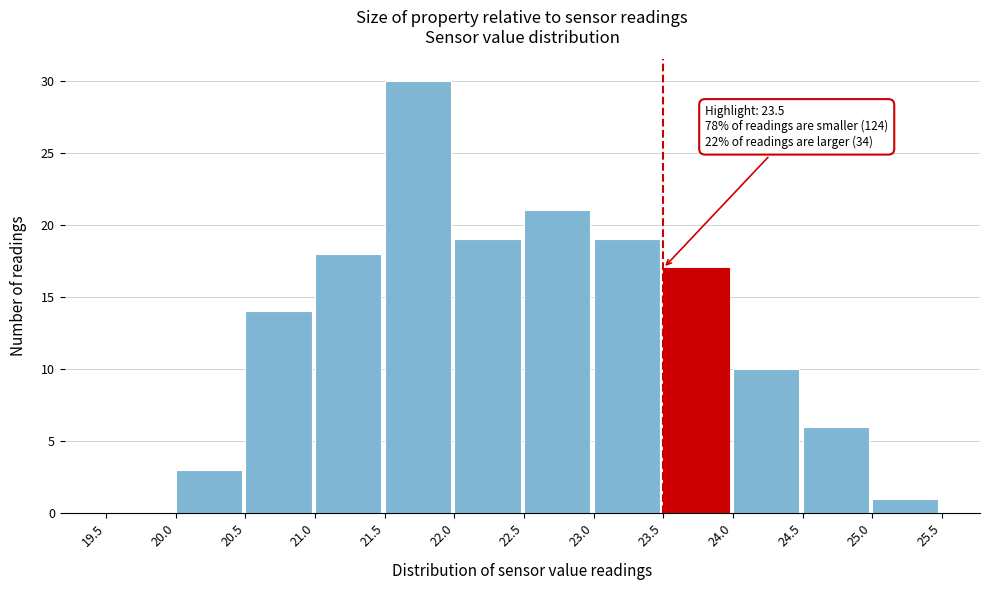

Over which range of the x-axis is the bar tallest?

21.5 to 22.0